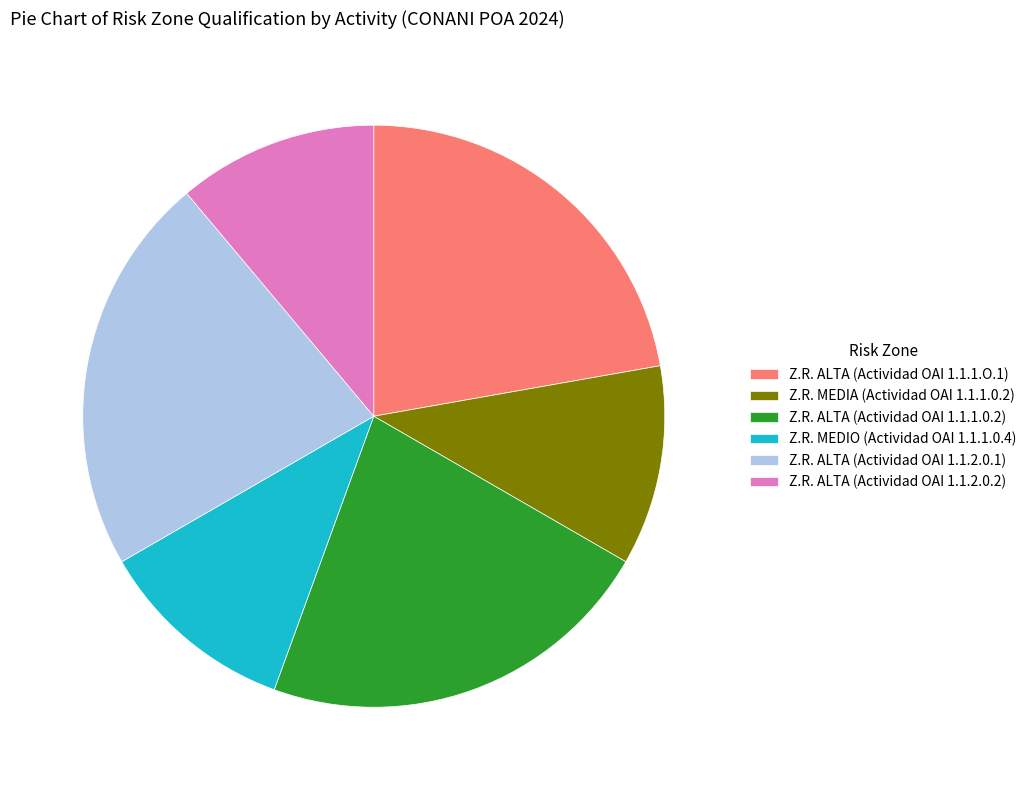

Does any single category account for the majority?

No